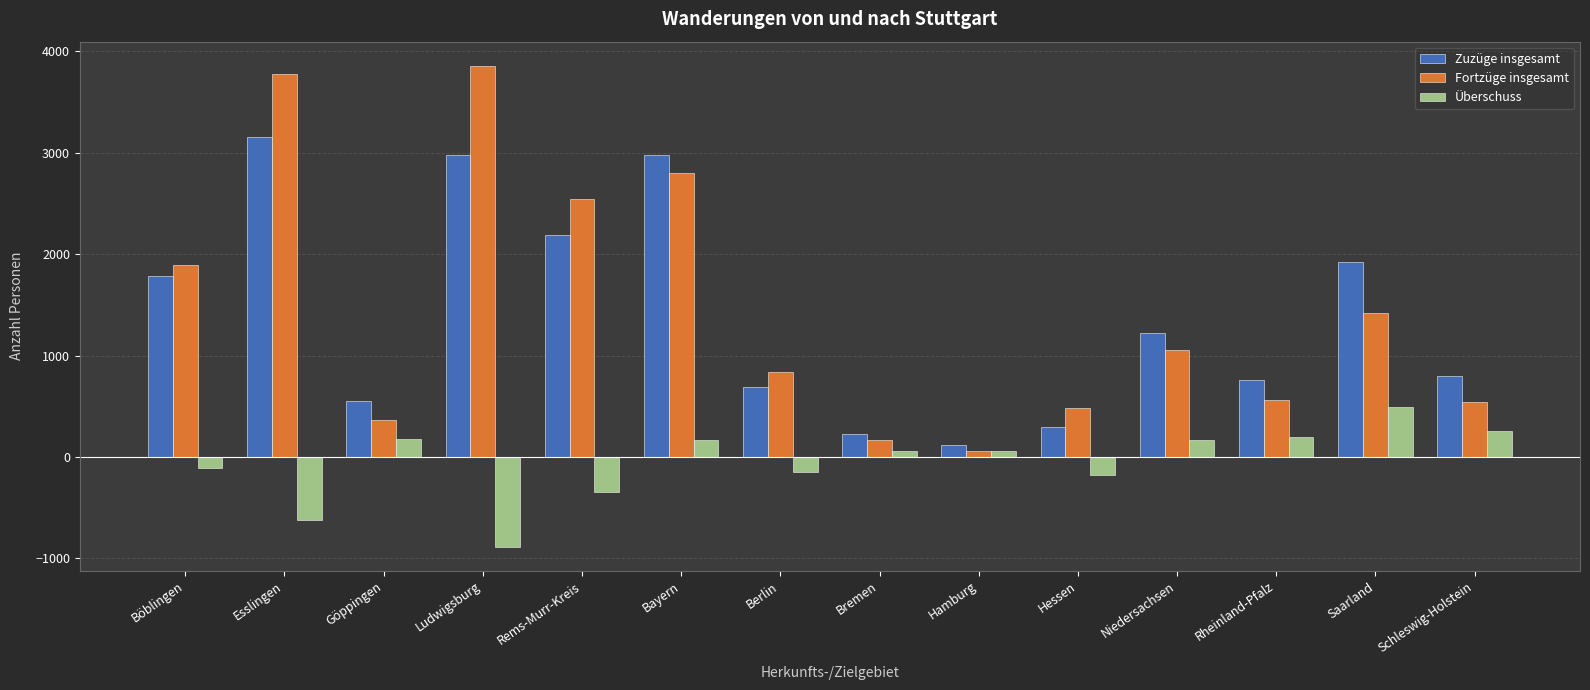

What is the difference between the second highest and second lowest values in the Zuzüge insgesamt series?

2745